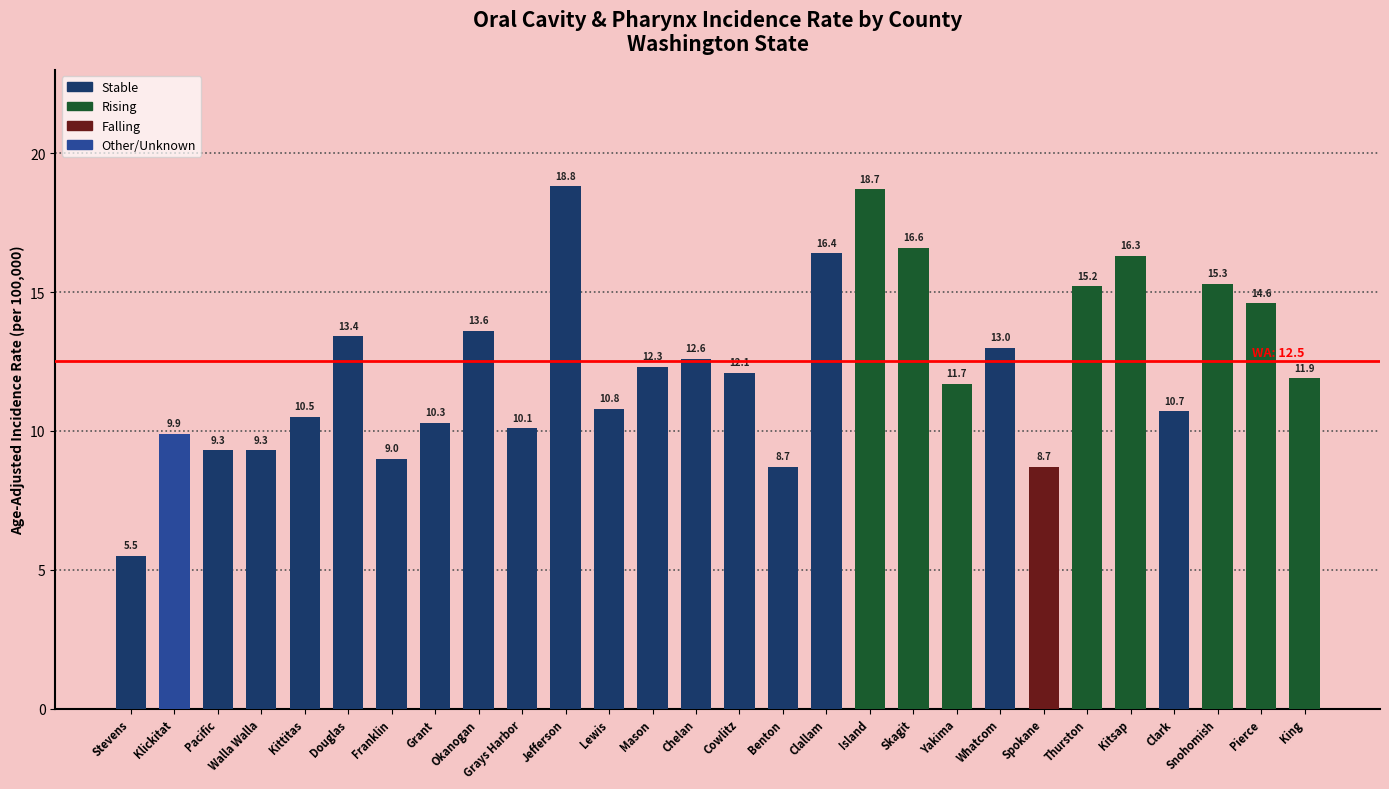

How many series are shown in this chart?

1